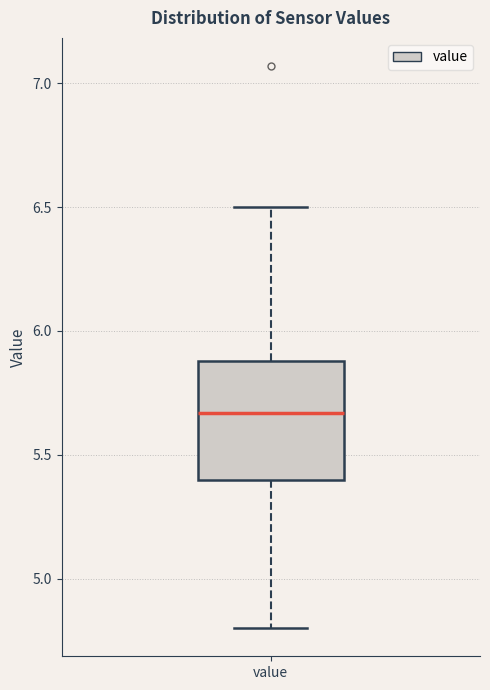

Read this box plot against the y-axis: the position of the median line, the range covered by the box, and the ends of both whiskers. The values are not printed on the chart, so give them approximately, as read against the axis.

median 5.65, box 5.40 to 5.90, whiskers 4.80 to 6.50